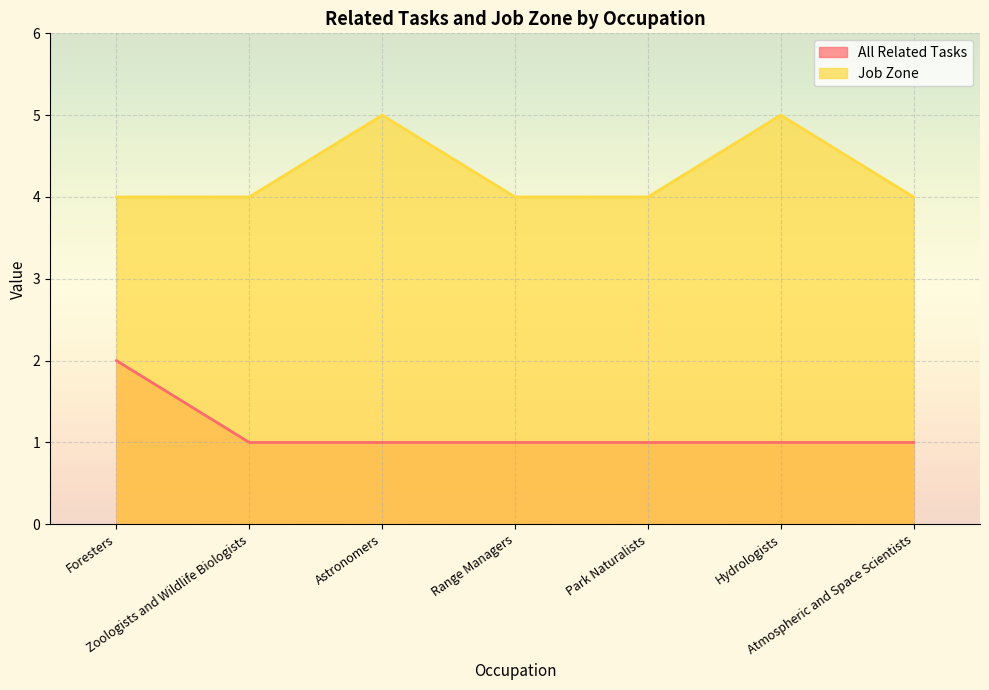

At which category does the chart reach its minimum across all series?

Zoologists and Wildlife Biologists